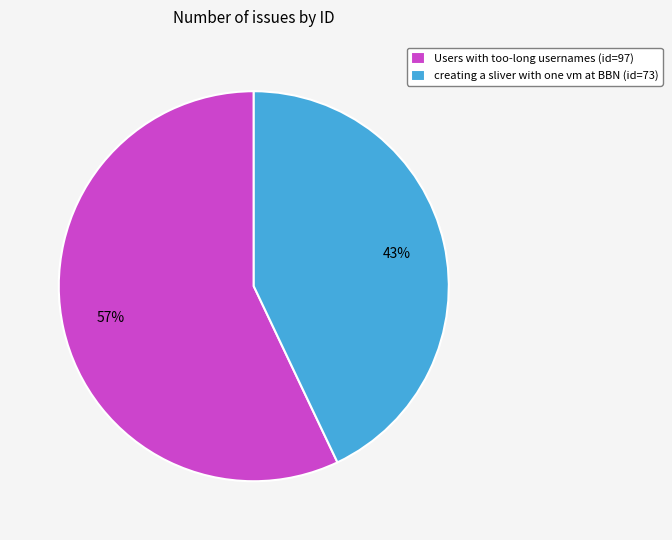

To the nearest percent, what is the combined percentage of Users with too-long usernames and creating a sliver with one vm at BBN?

100%